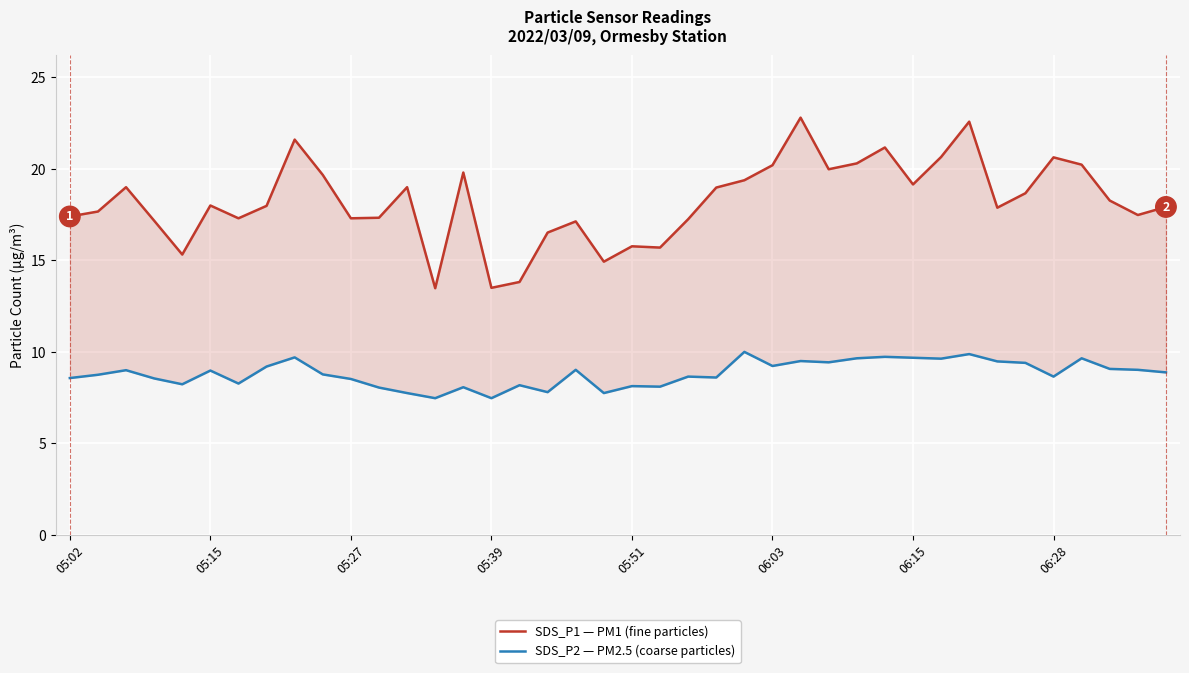

How many interior local peaks does the SDS_P1 — PM1 (fine particles) series have?

11